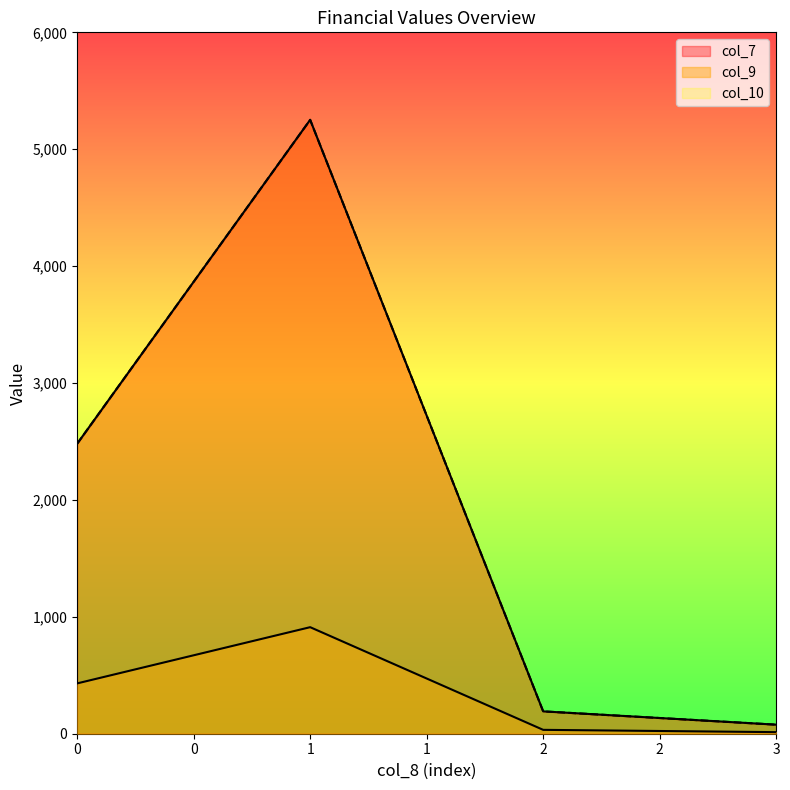

What is the value of the col_9 point at the 4th from the left?

13.4